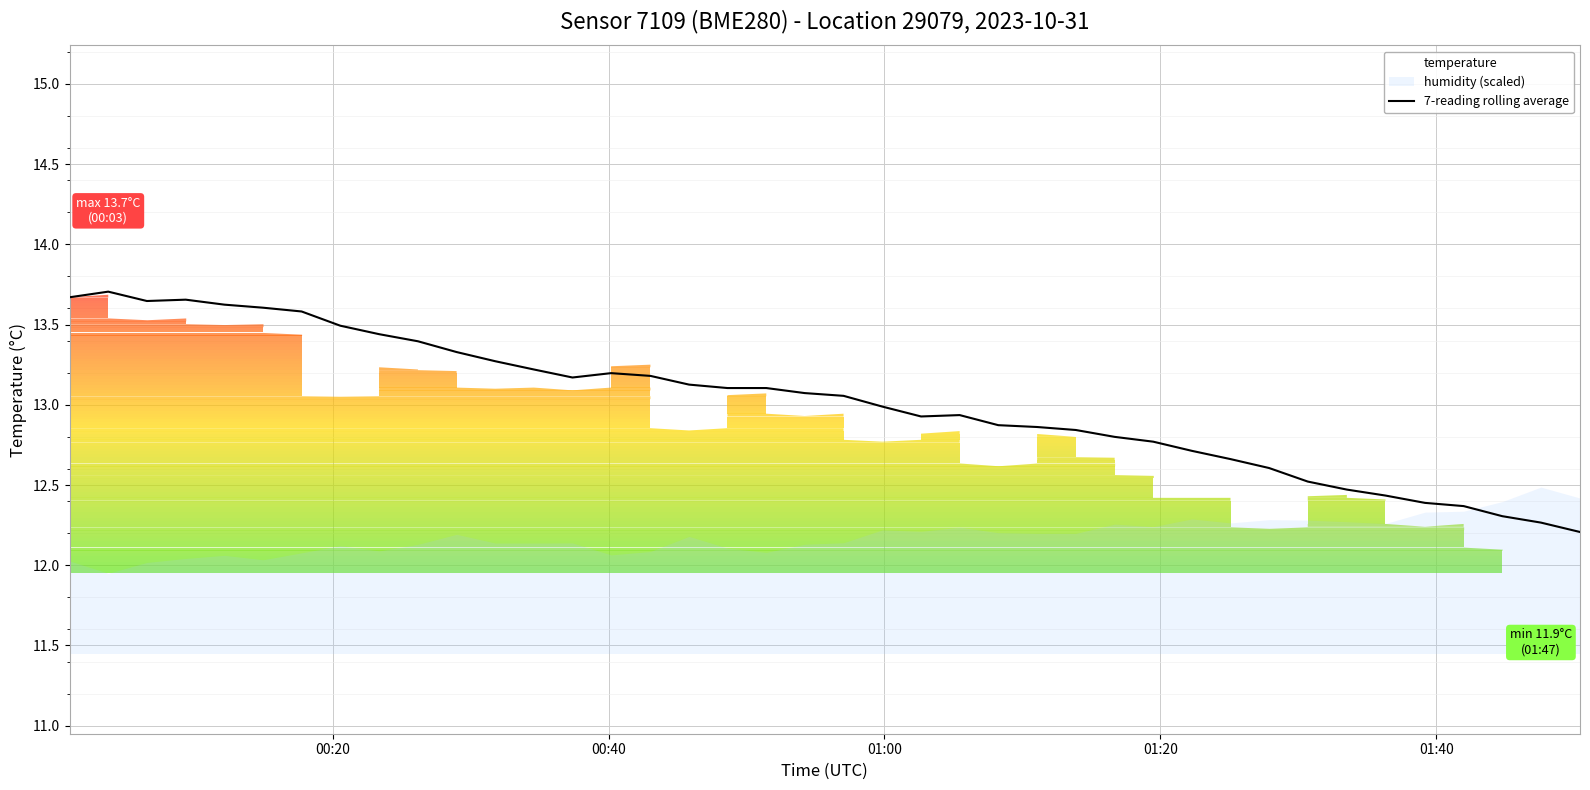

What is the lowest value of the 7-reading rolling average series?

12.2